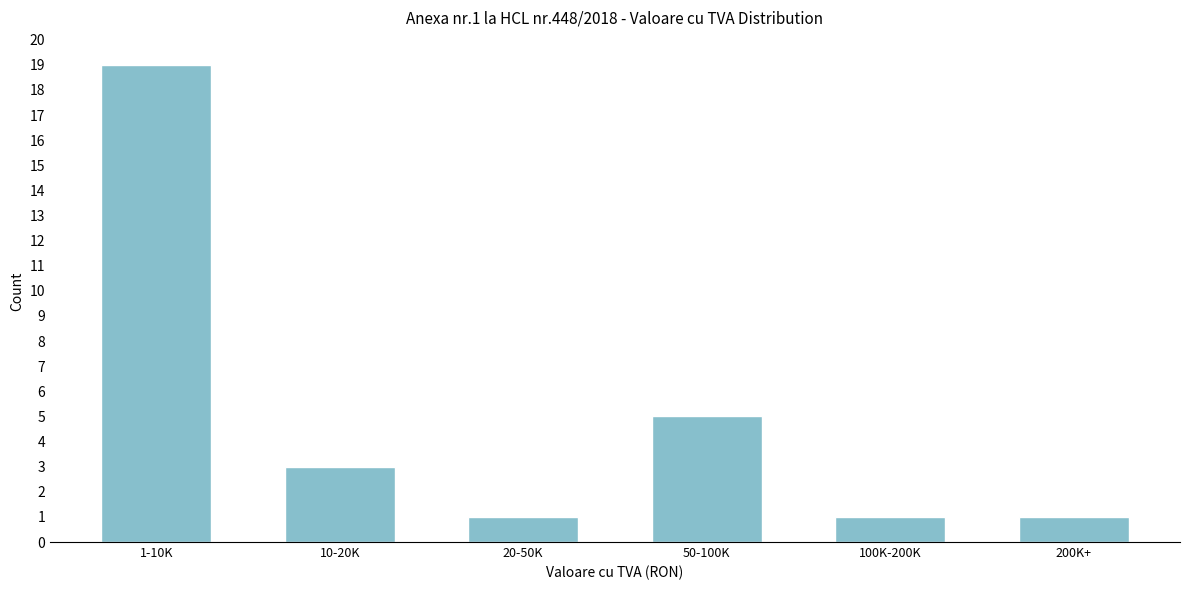

Reading right to left, what are all the values shown in this chart?

200K+=1	100K-200K=1	50-100K=5	20-50K=1	10-20K=3	1-10K=19